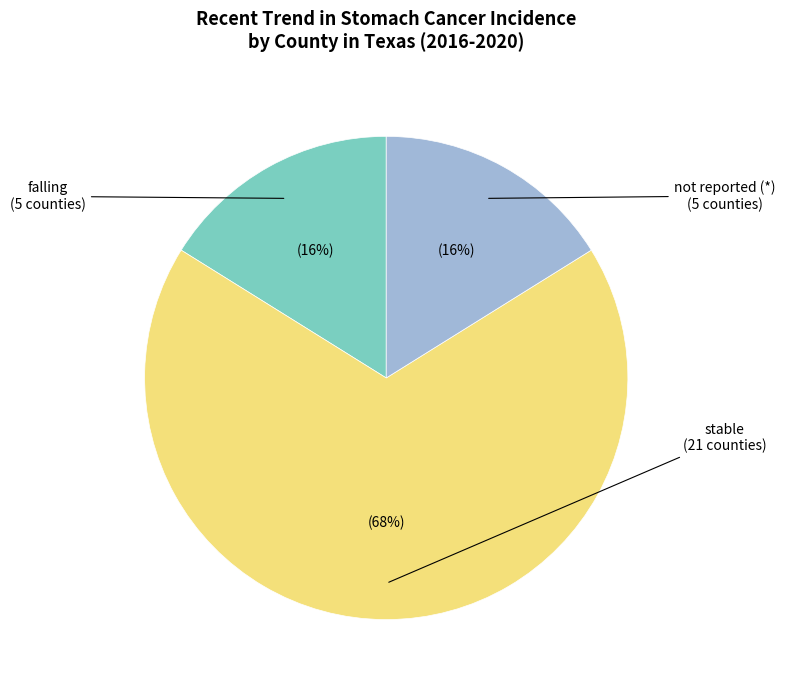

To the nearest percent, what is the average slice percentage?

33%